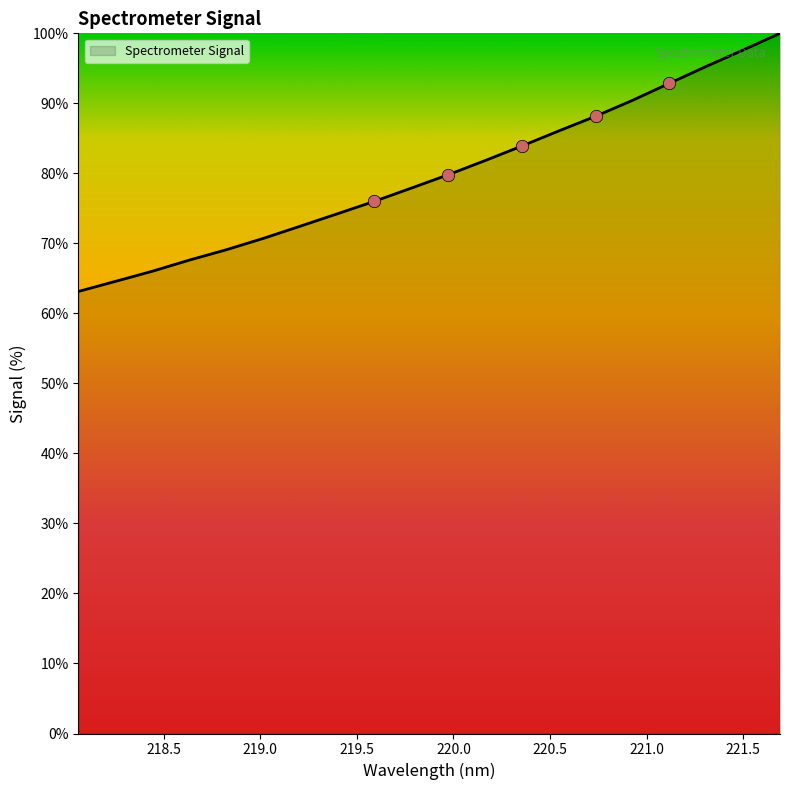

What is the maximum value shown in the chart?

100.0